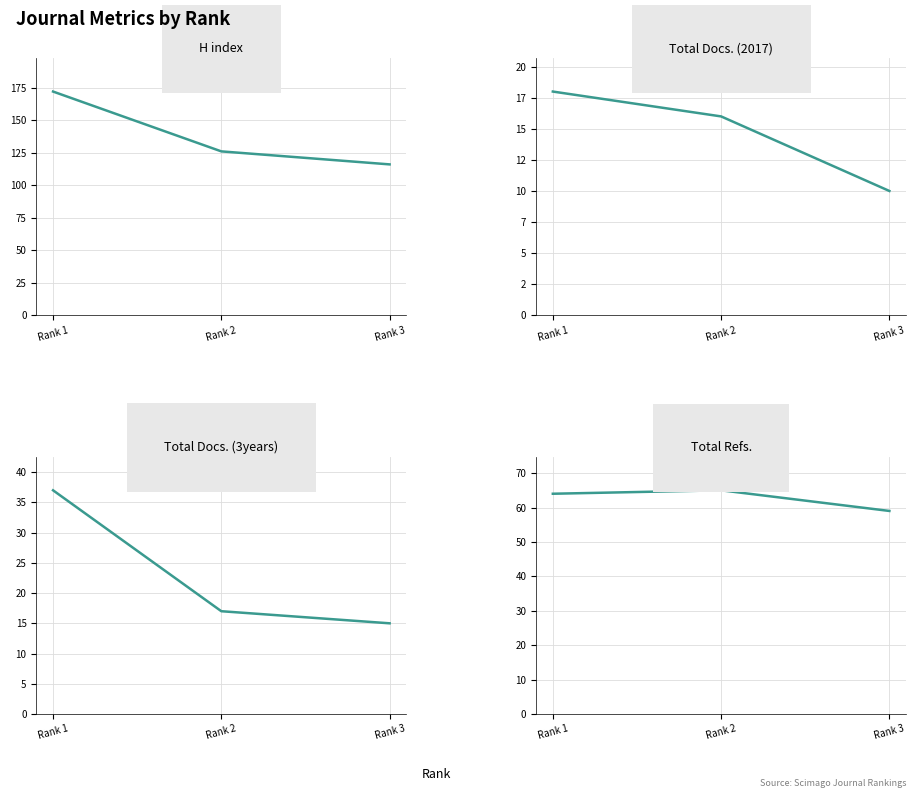

Reading left to right, extract all data points from this chart.

H index: Rank 3=116	Rank 2=126	Rank 1=172
Total Docs. (2017): Rank 3=10	Rank 2=16	Rank 1=18
Total Docs. (3years): Rank 3=15	Rank 2=17	Rank 1=37
Total Refs.: Rank 3=59	Rank 2=65	Rank 1=64